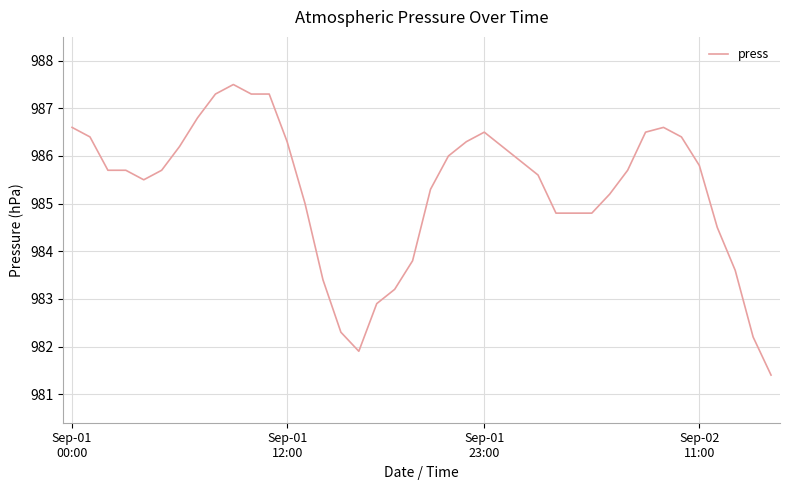

What is the difference between the maximum and minimum values?

6.1